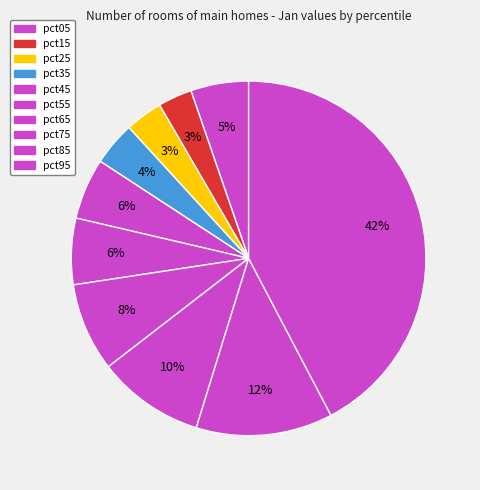

Count the number of slices in the pie.

10